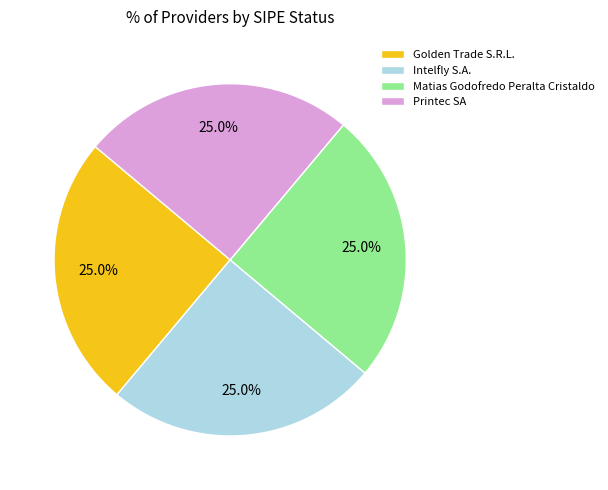

Is there a majority slice in this chart?

No